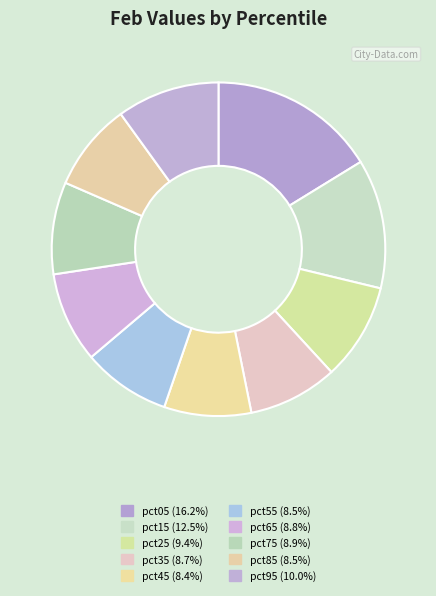

The pct75 slice represents 1% of the pie. True or false?

False